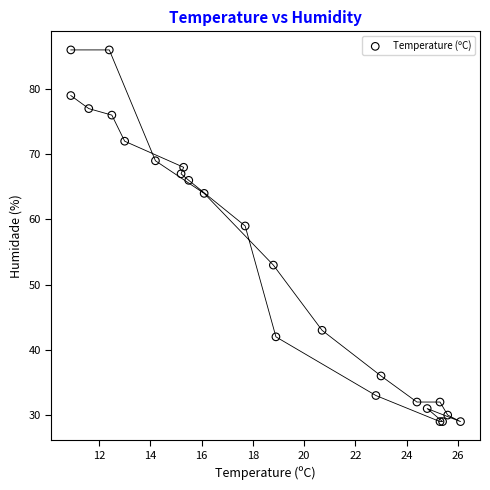

What Y value in the scatter plot is closest to 57?

59